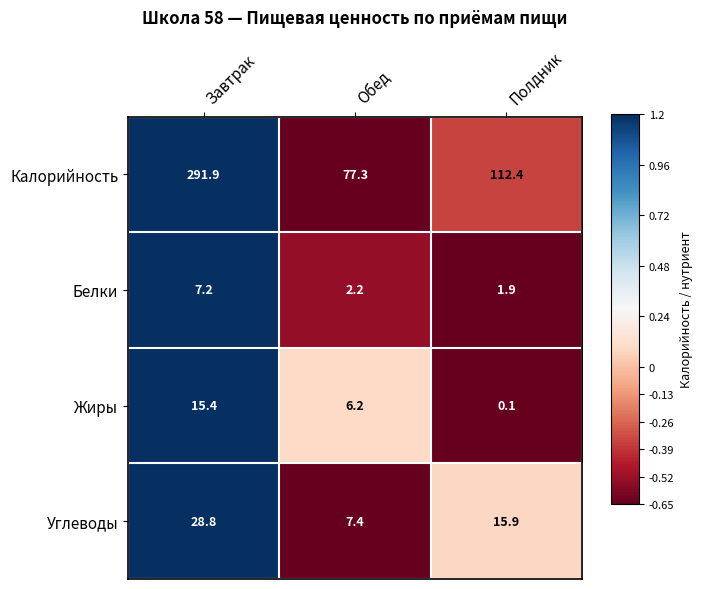

Which category has the highest value in the Углеводы series?

Завтрак